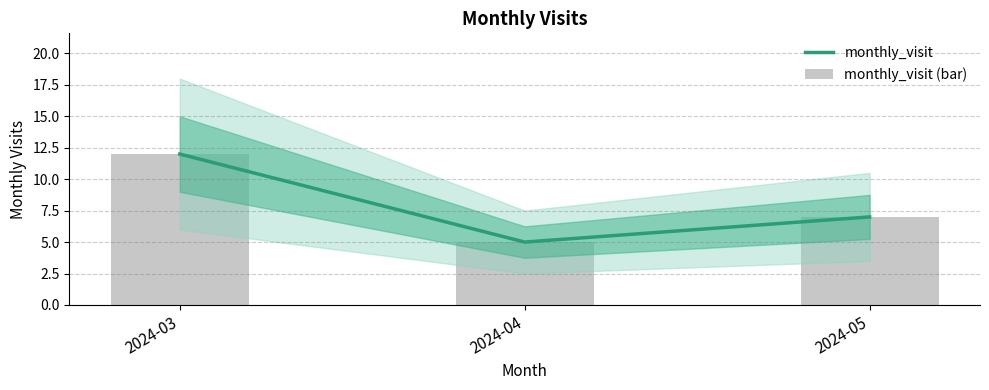

What is the sum of the monthly_visit (bar) values at 2024-04 and 2024-05?

12